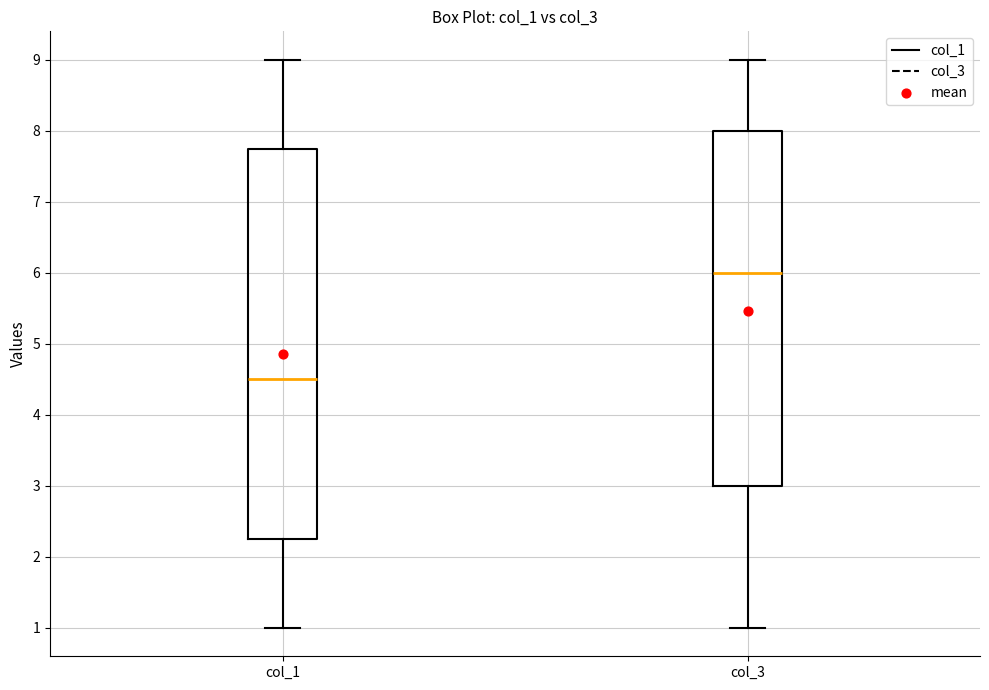

Reading left to right, read every box against the y-axis: the position of its median line, the range the box covers, and the ends of its whiskers. The values are not printed on the chart, so give them approximately, as read against the axis.

col_1: median 4.5, box 2.3 to 7.8, whiskers 1.0 to 9.0
col_3: median 6.0, box 3.0 to 8.0, whiskers 1.0 to 9.0